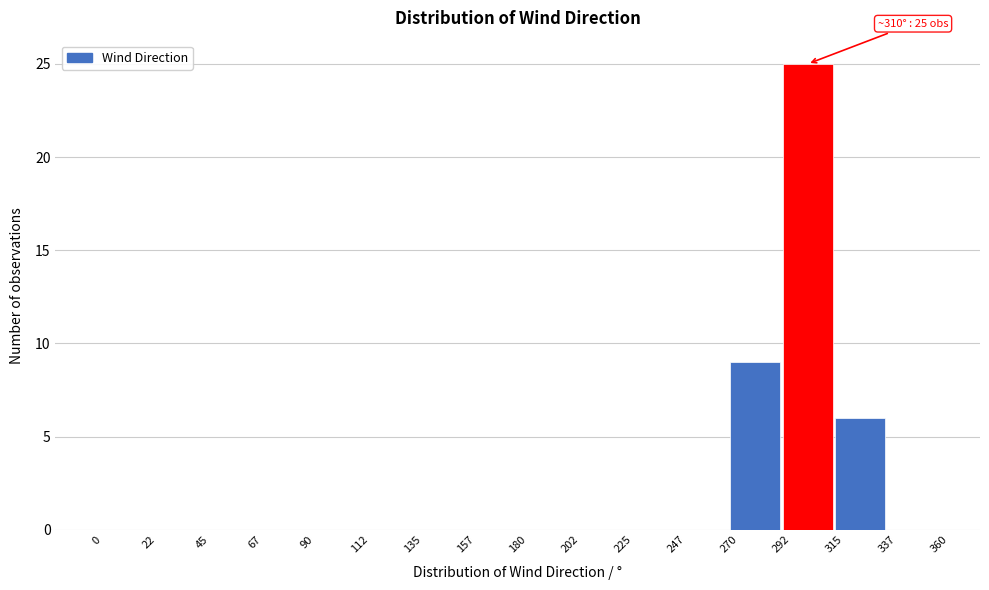

Over which range of the x-axis is the bar tallest?

292 to 315